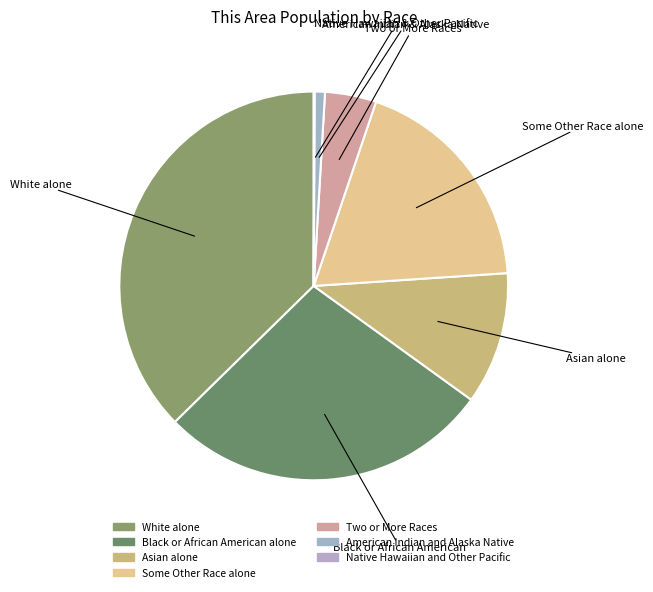

Between Two or More Races and Black or African American alone, which is larger?

Black or African American alone